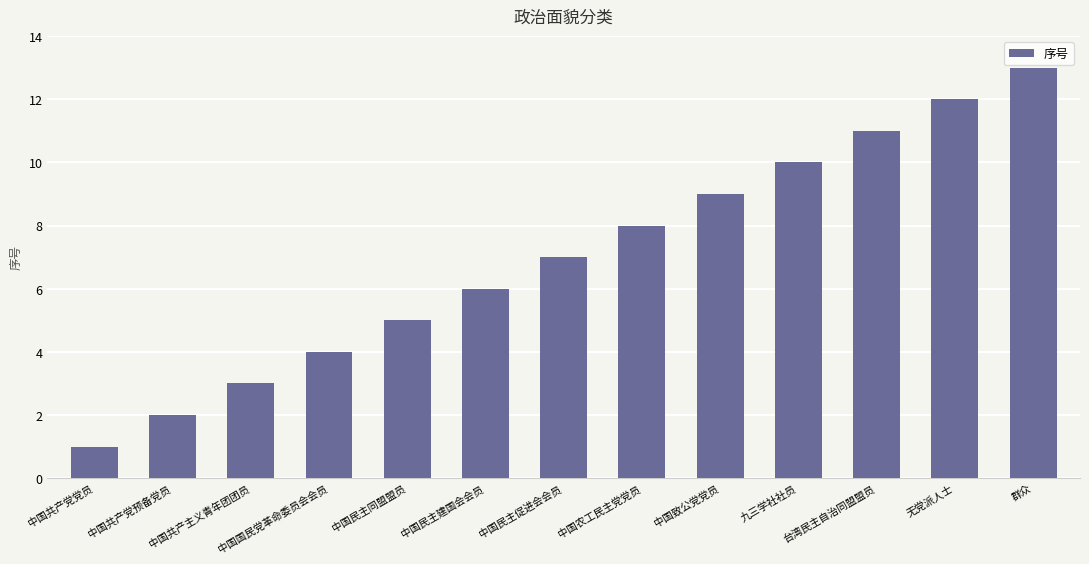

Rank the categories by value from highest to lowest.

群众, 无党派人士, 台湾民主自治同盟盟员, 九三学社社员, 中国致公党党员, 中国农工民主党党员, 中国民主促进会会员, 中国民主建国会会员, 中国民主同盟盟员, 中国国民党革命委员会会员, 中国共产主义青年团团员, 中国共产党预备党员, 中国共产党党员